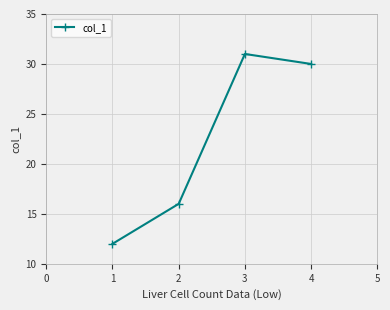

How many lines are shown in the chart?

1